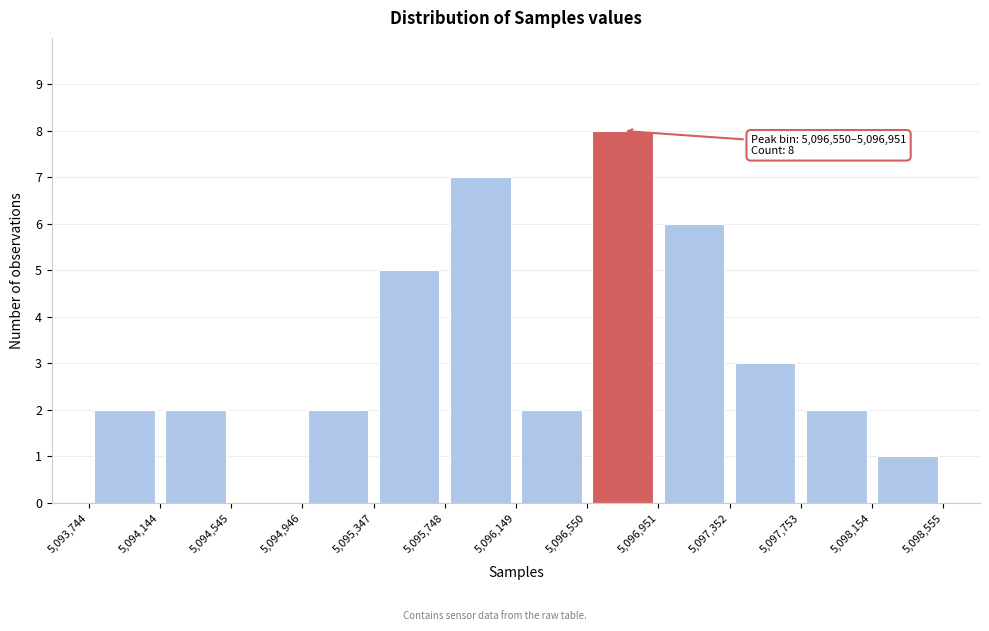

Over which range of the x-axis is the bar tallest?

5,096,550 to 5,096,951